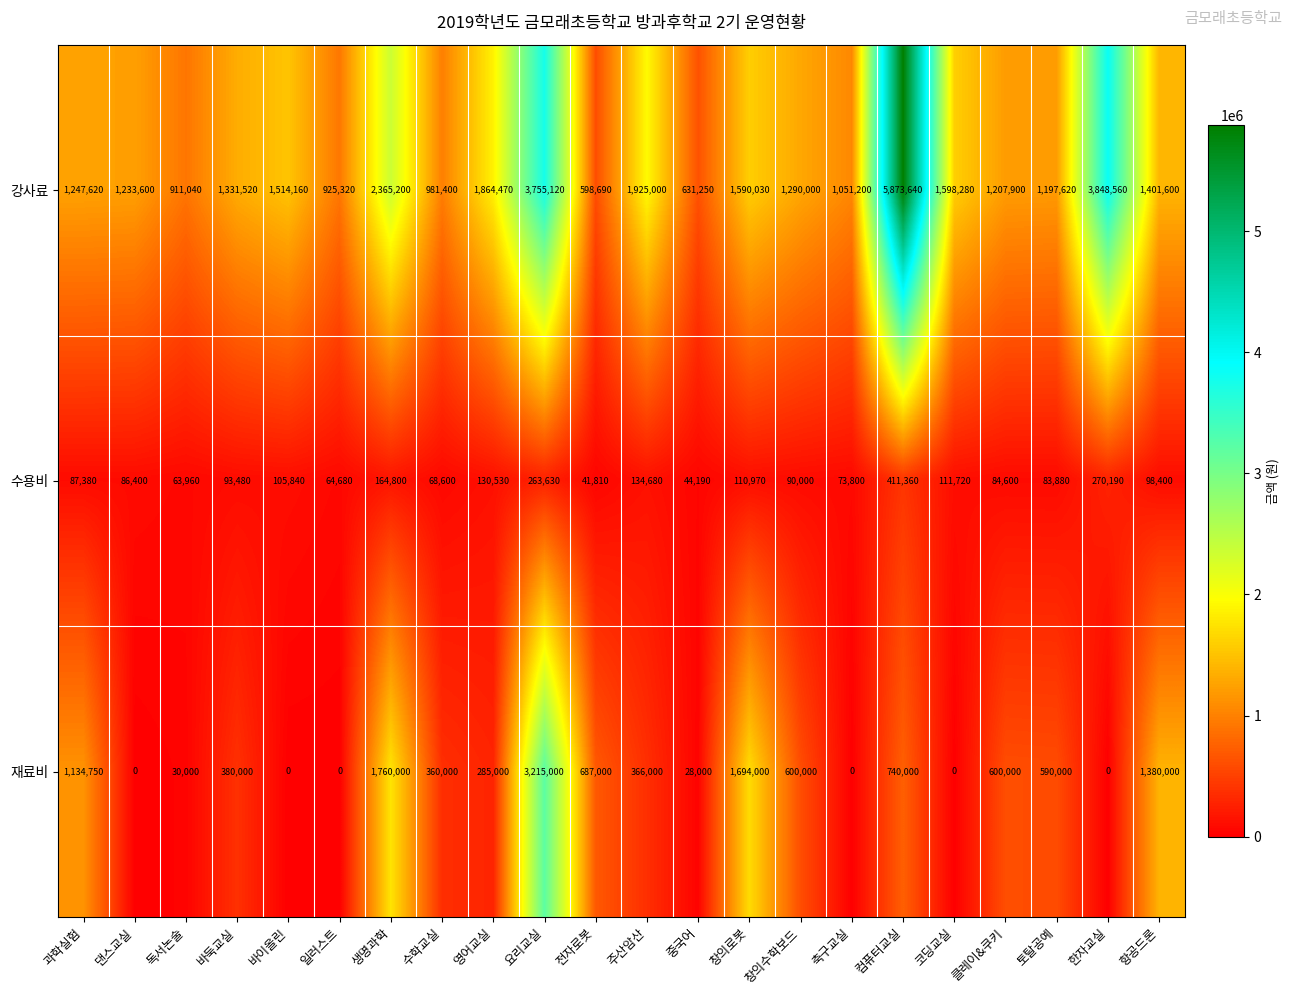

List the series in order of their peak value, highest first.

강사료, 재료비, 수용비